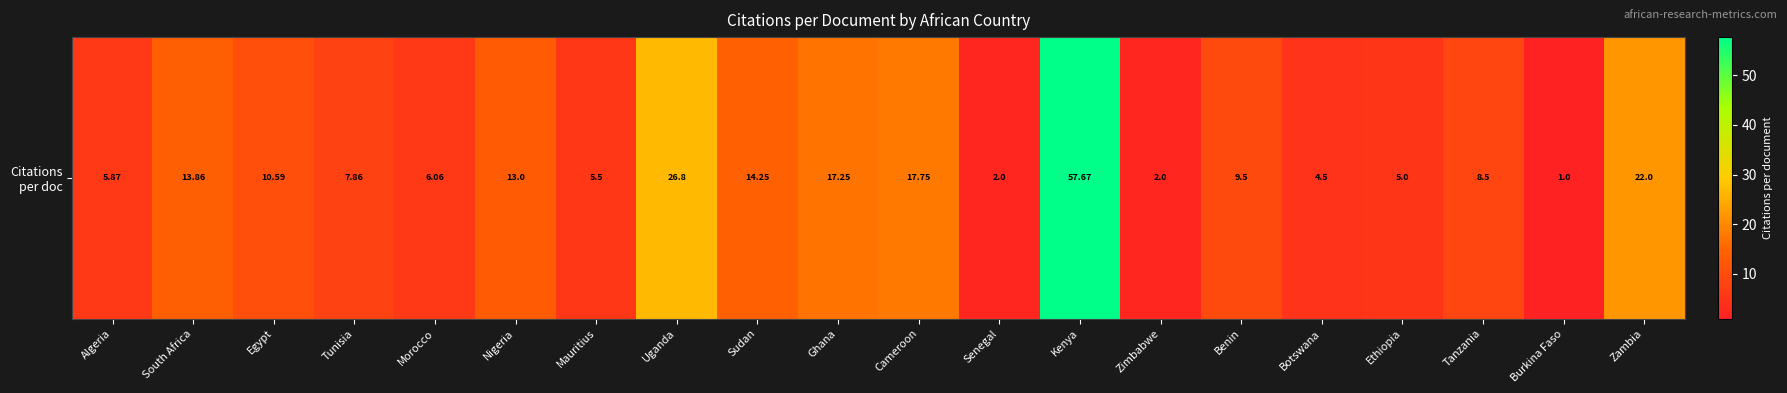

Is it true that the value at Egypt is 10.6?

True